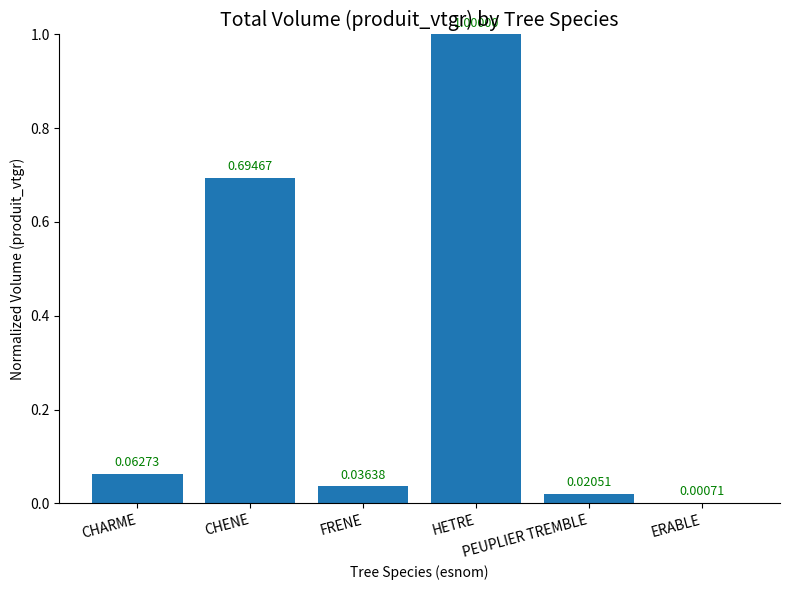

Which category has the lowest value across all series?

ERABLE